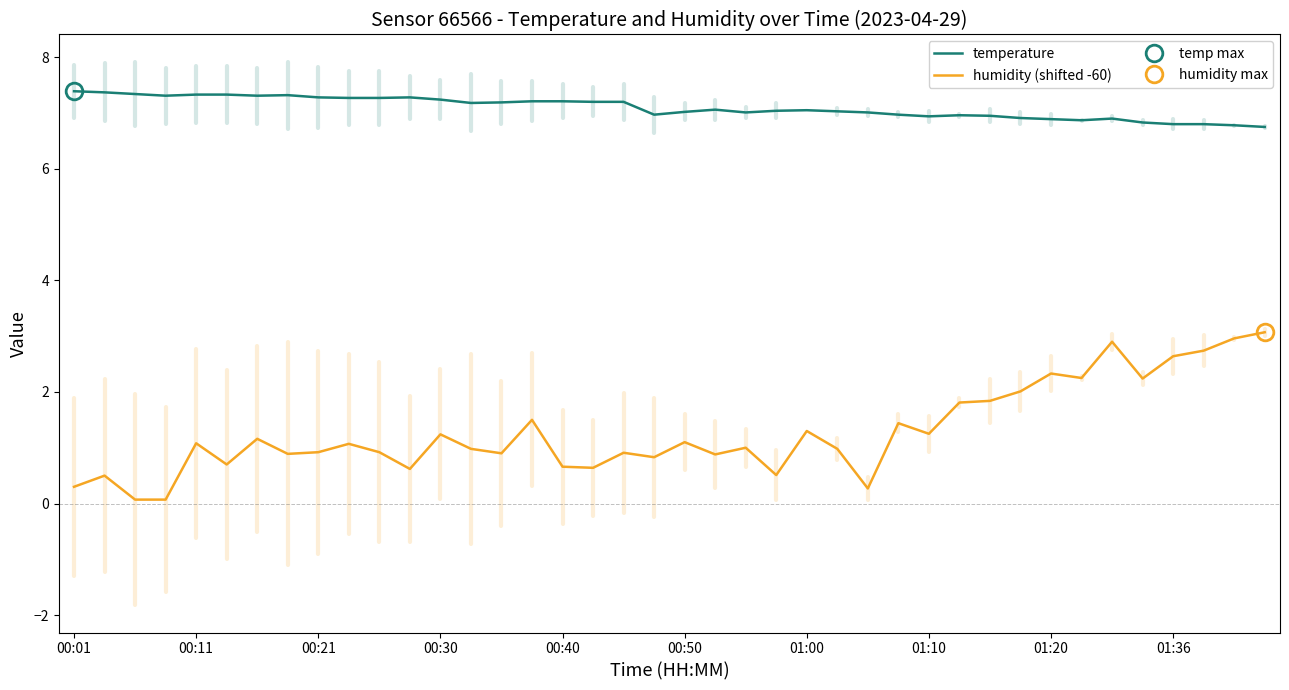

List the series in order of their overall mean, lowest first.

humidity (shifted -60), temperature